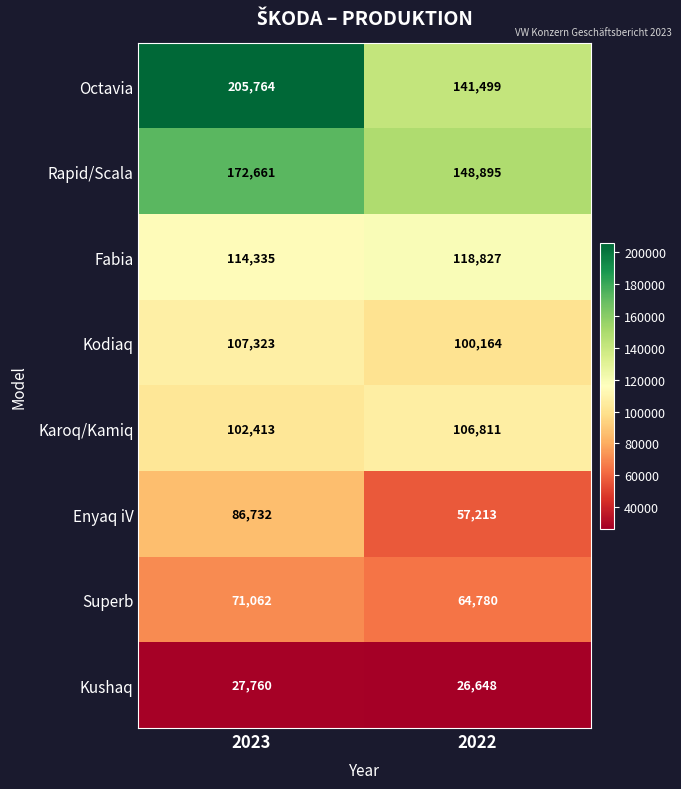

Is it true that Rapid/Scala equals 148895 at 2022?

True